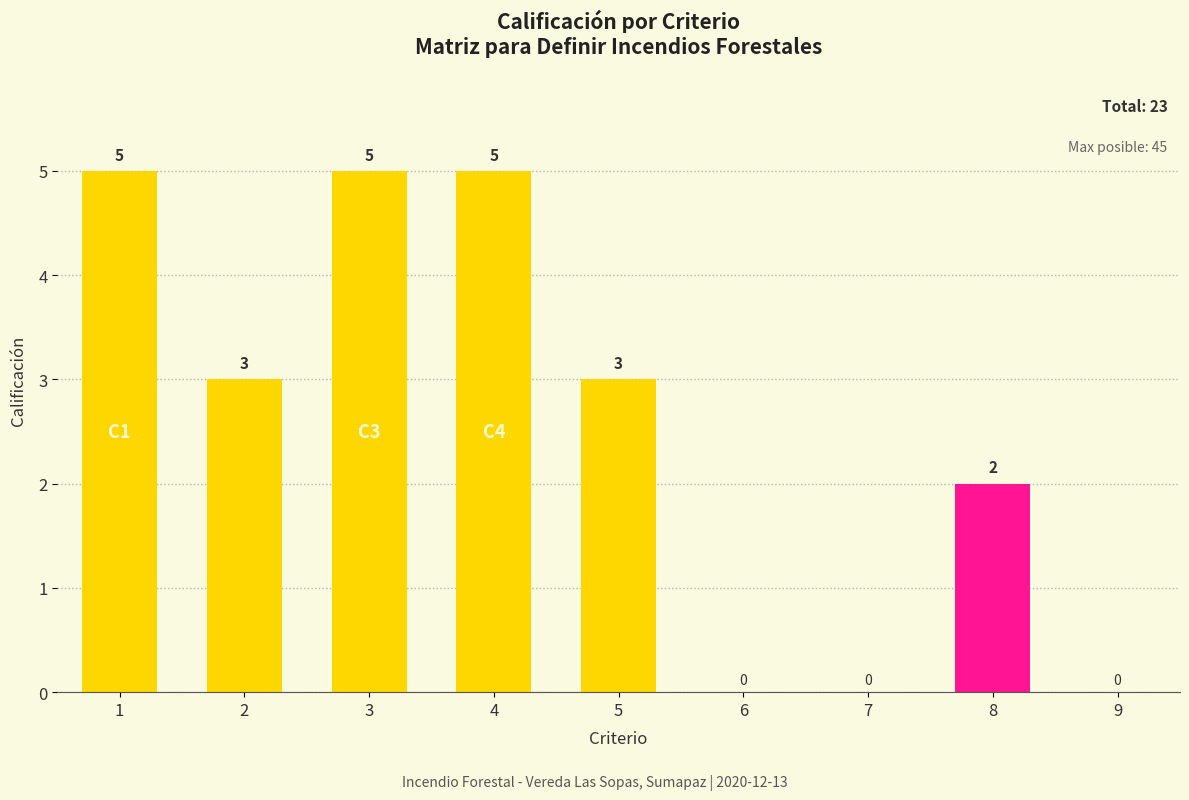

Reading left to right, what are all the values shown in this chart?

1=5	2=3	3=5	4=5	5=3	6=0	7=0	8=2	9=0